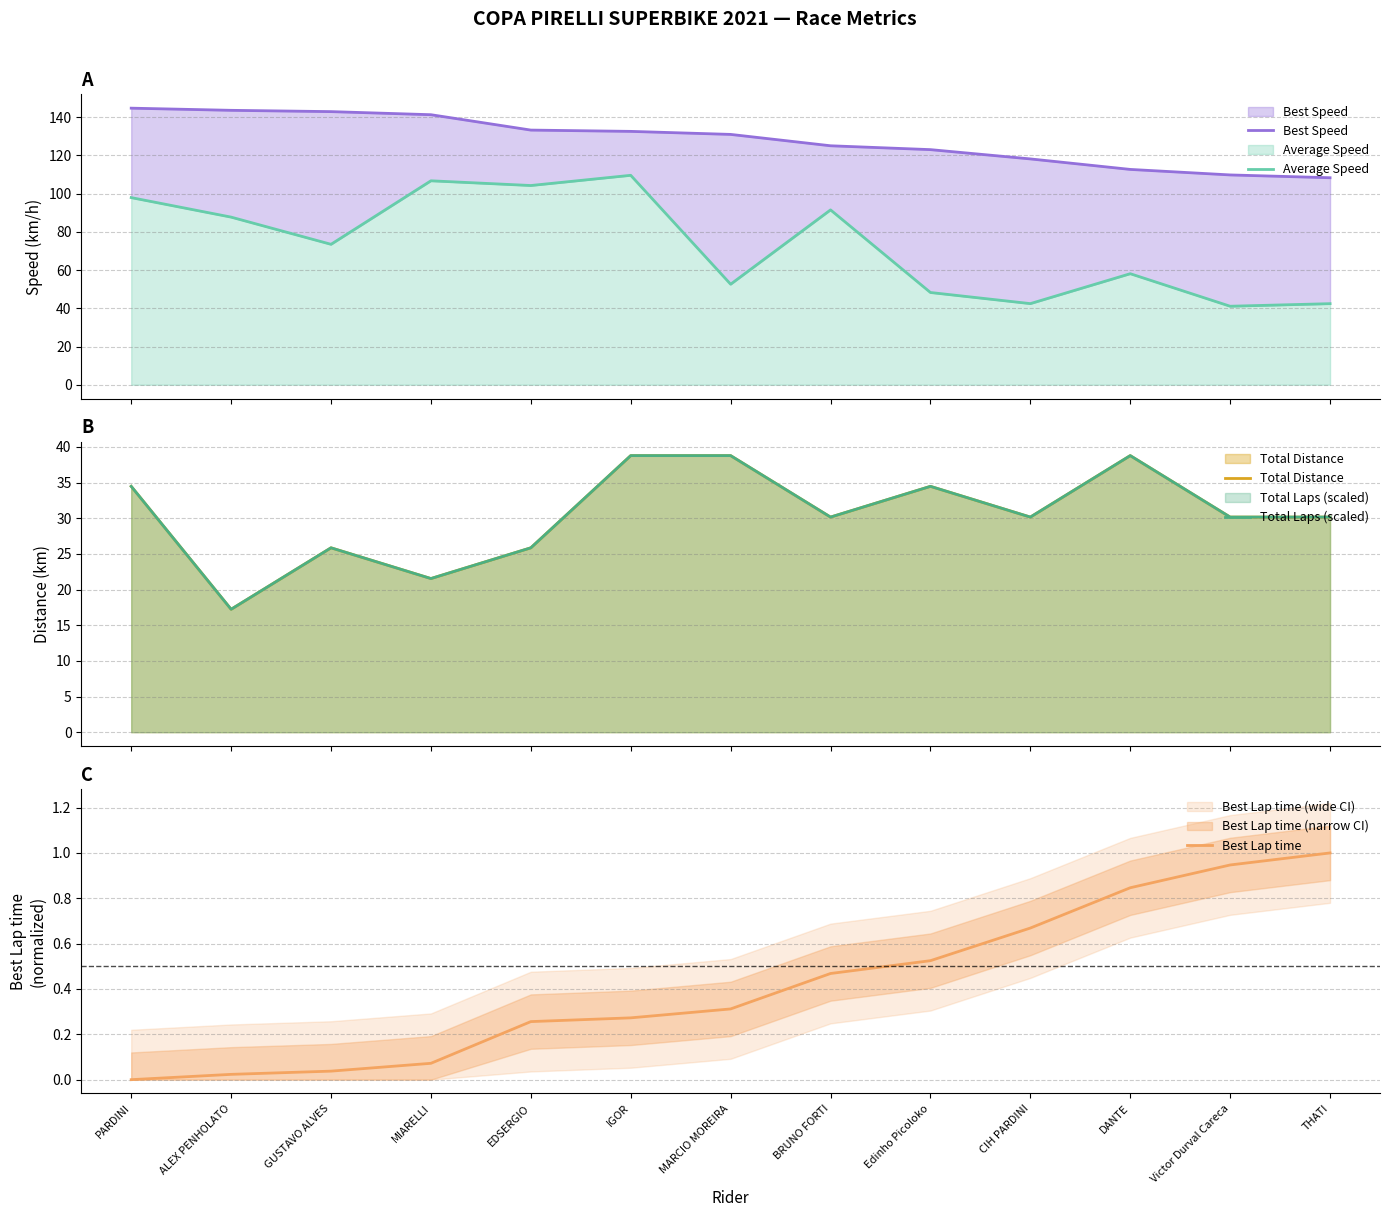

Which has a higher value, PARDINI or CIH PARDINI?

PARDINI